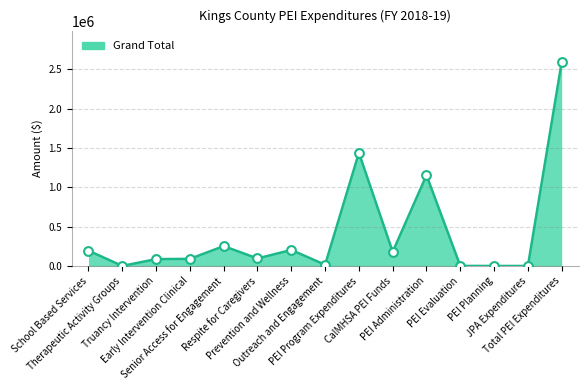

Which has a higher value, Outreach and Engagement or Senior Access for Engagement?

Senior Access for Engagement